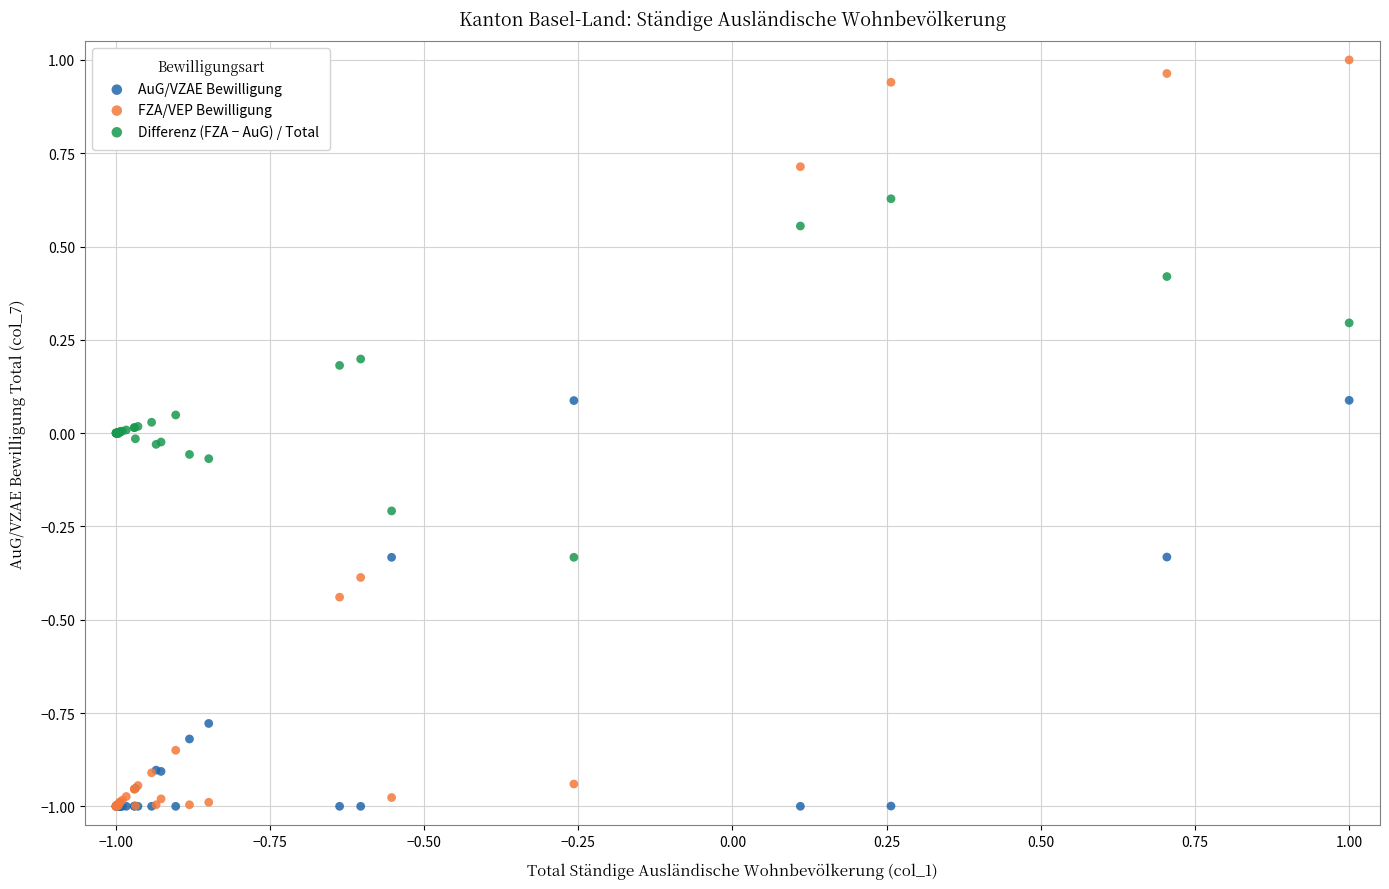

Which series contains the highest Y value?

FZA/VEP Bewilligung